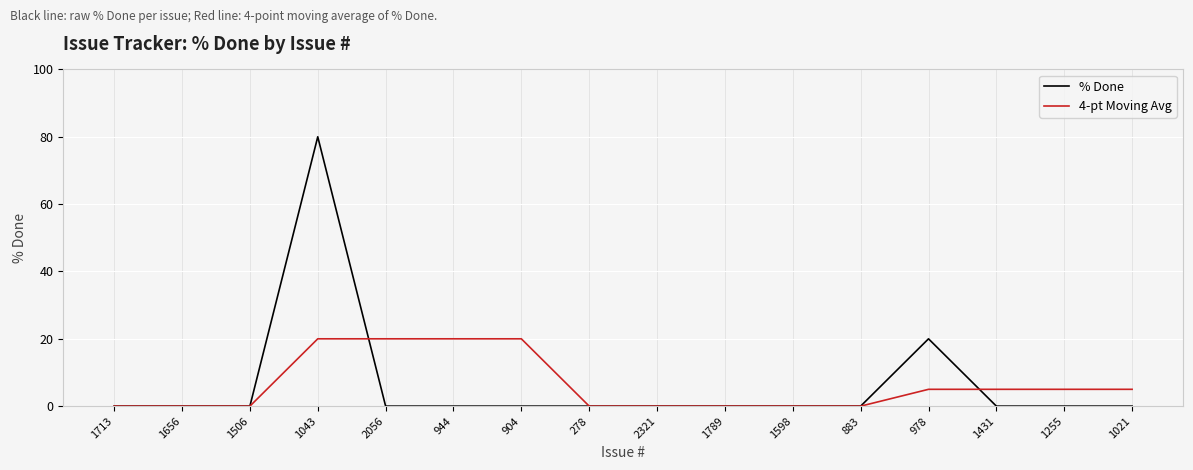

The value of % Done at 1789 is 0. True or false?

True